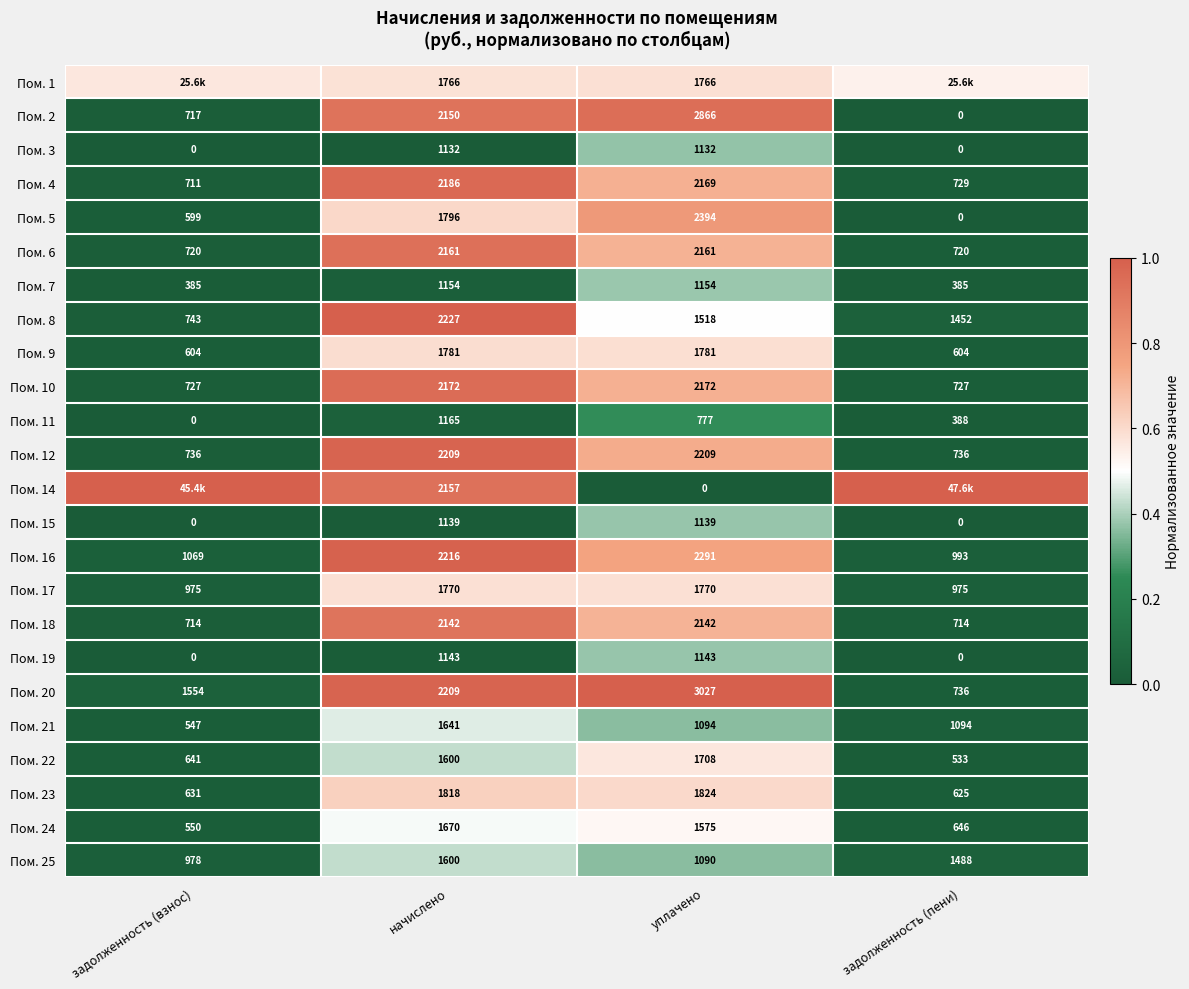

How many series are shown in this chart?

24